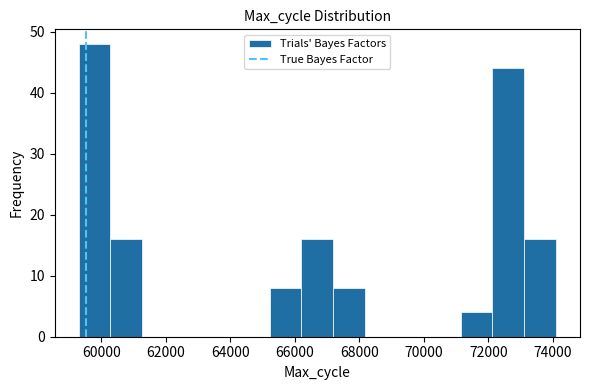

Reading left to right, list every bar in this chart as the range it spans on the x-axis followed by its height. Neither the bar edges nor the heights are printed on the chart, so give them approximately, as read against the axes.

59200 to 60200: 48
60200 to 61200: 16
61200 to 62200: 0
62200 to 63200: 0
63200 to 64200: 0
64200 to 65200: 0
65200 to 66200: 8
66200 to 67200: 16
67200 to 68200: 8
68200 to 69200: 0
69200 to 70200: 0
70200 to 71200: 0
71200 to 72200: 4
72200 to 73200: 44
73200 to 74200: 16